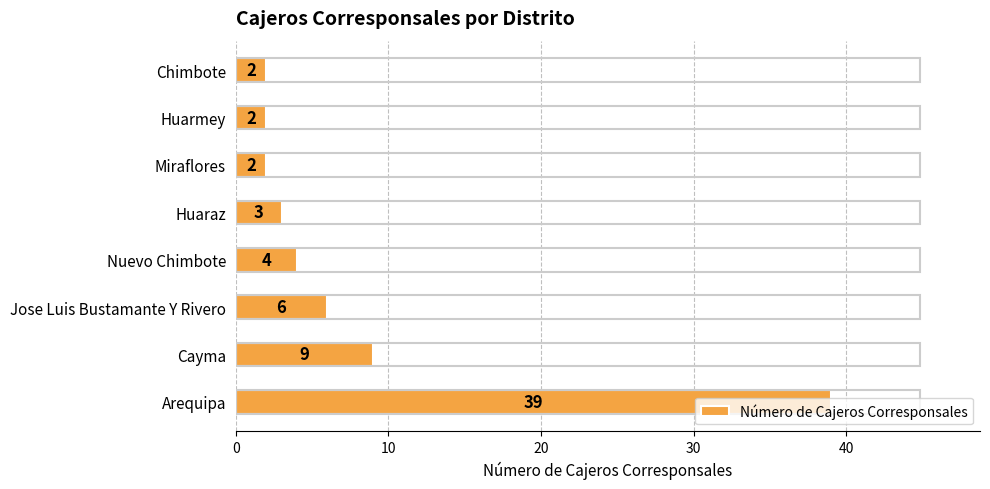

True or false: the data shows 12 at Cayma.

False